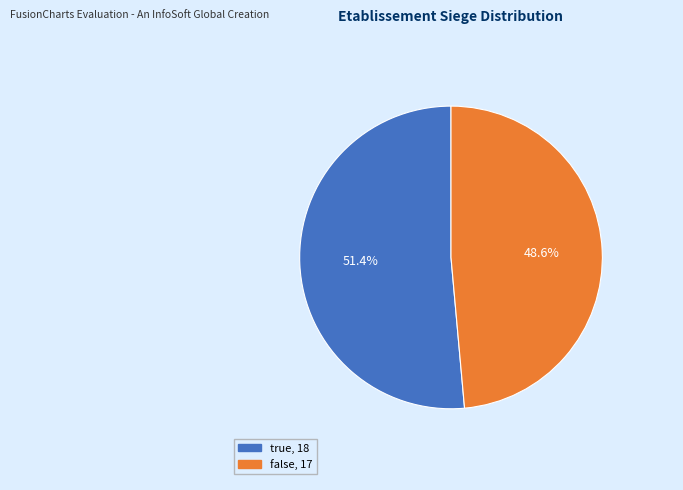

To the nearest percent, what is the average slice percentage?

50%